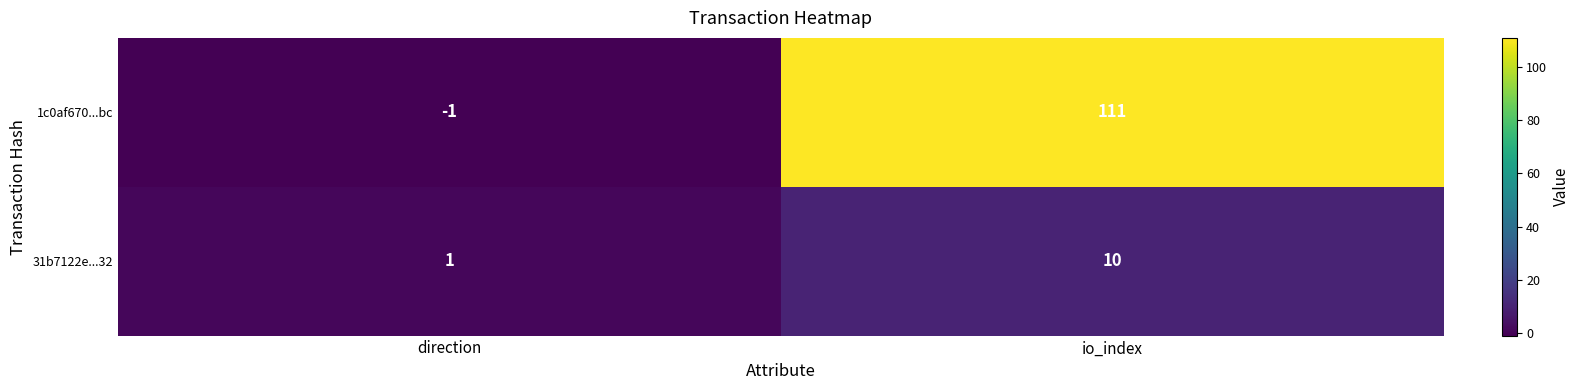

Count the number of data series in this chart.

2